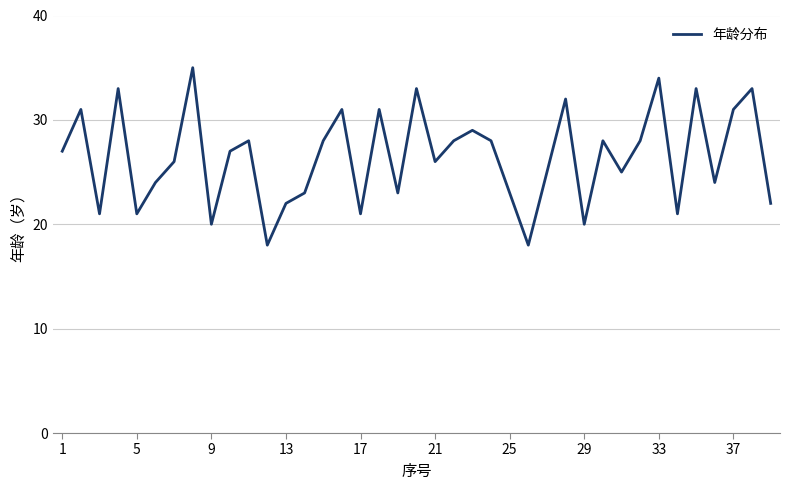

What is the difference between the maximum and minimum values?

17